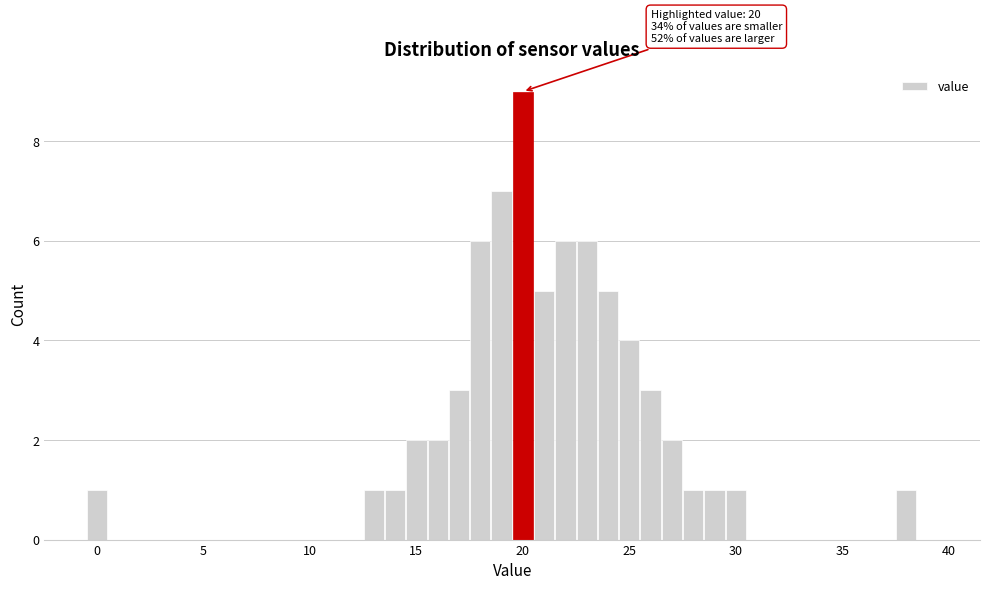

Read against the x-axis, roughly where is the centre of the tallest bar?

20.0